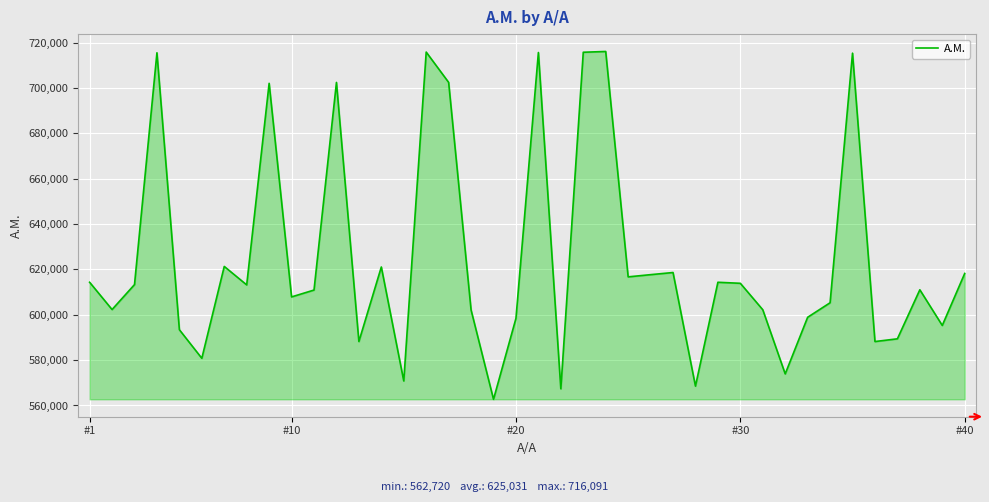

What is the difference between the maximum and minimum values?

153371